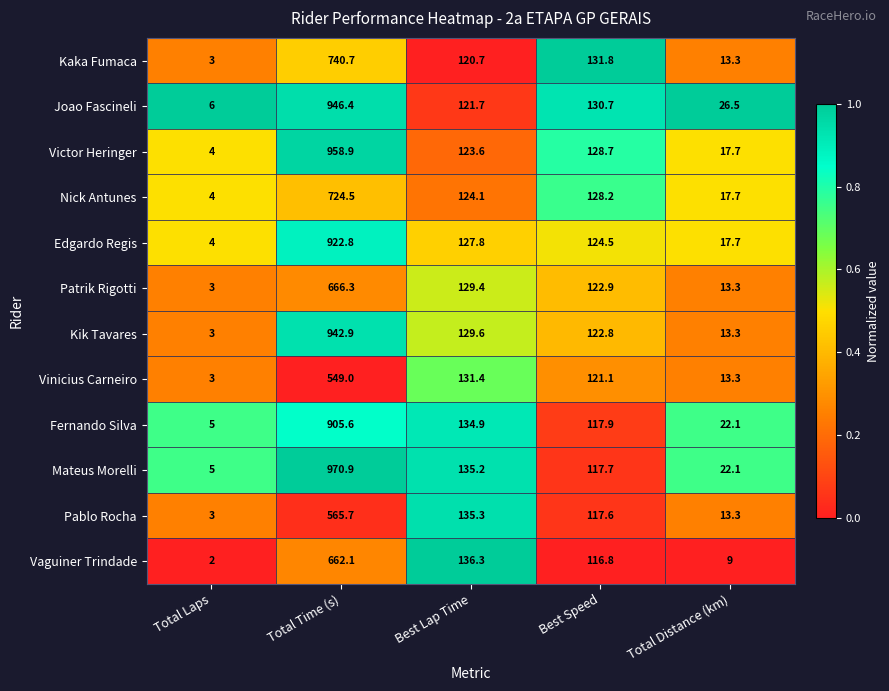

At which label is Vaguiner Trindade closest to 332?

Best Lap Time